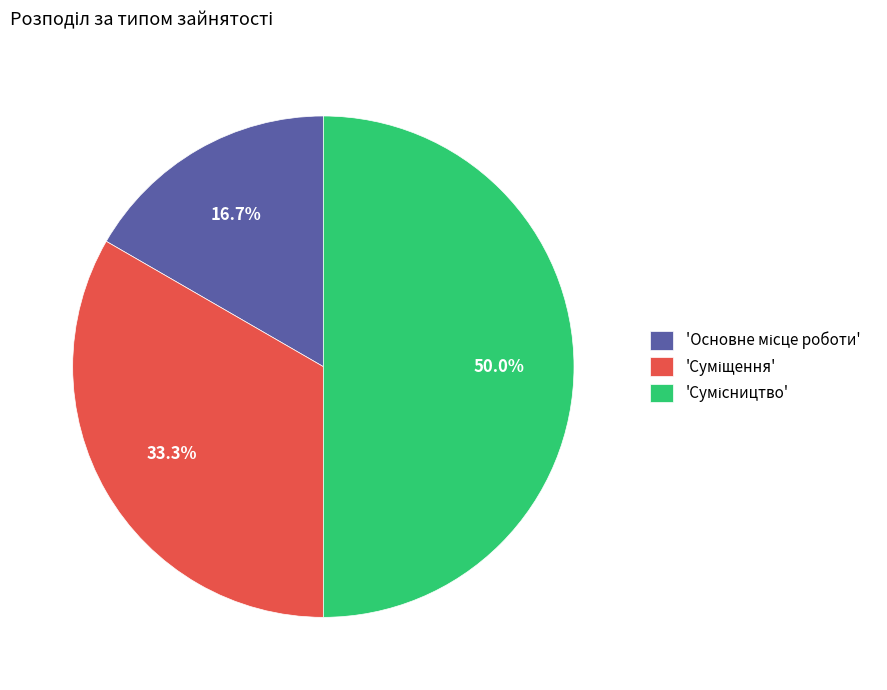

Does any single category account for the majority?

No